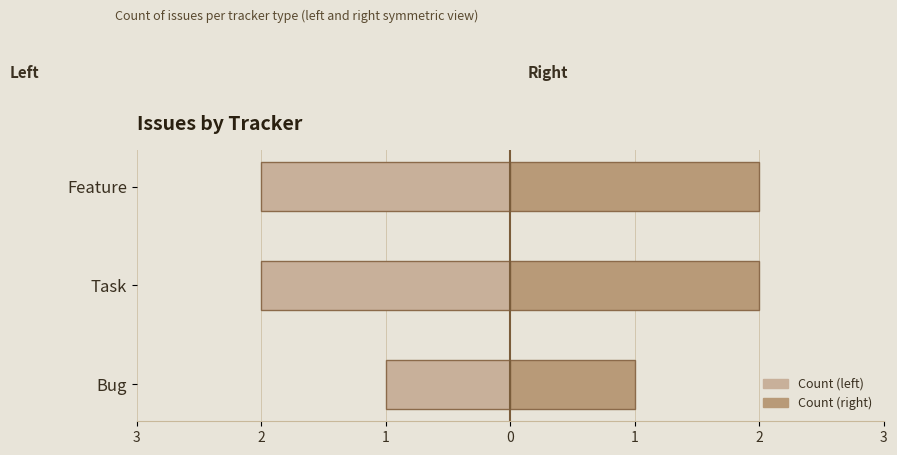

Which has a higher value, Bug or Feature?

Bug